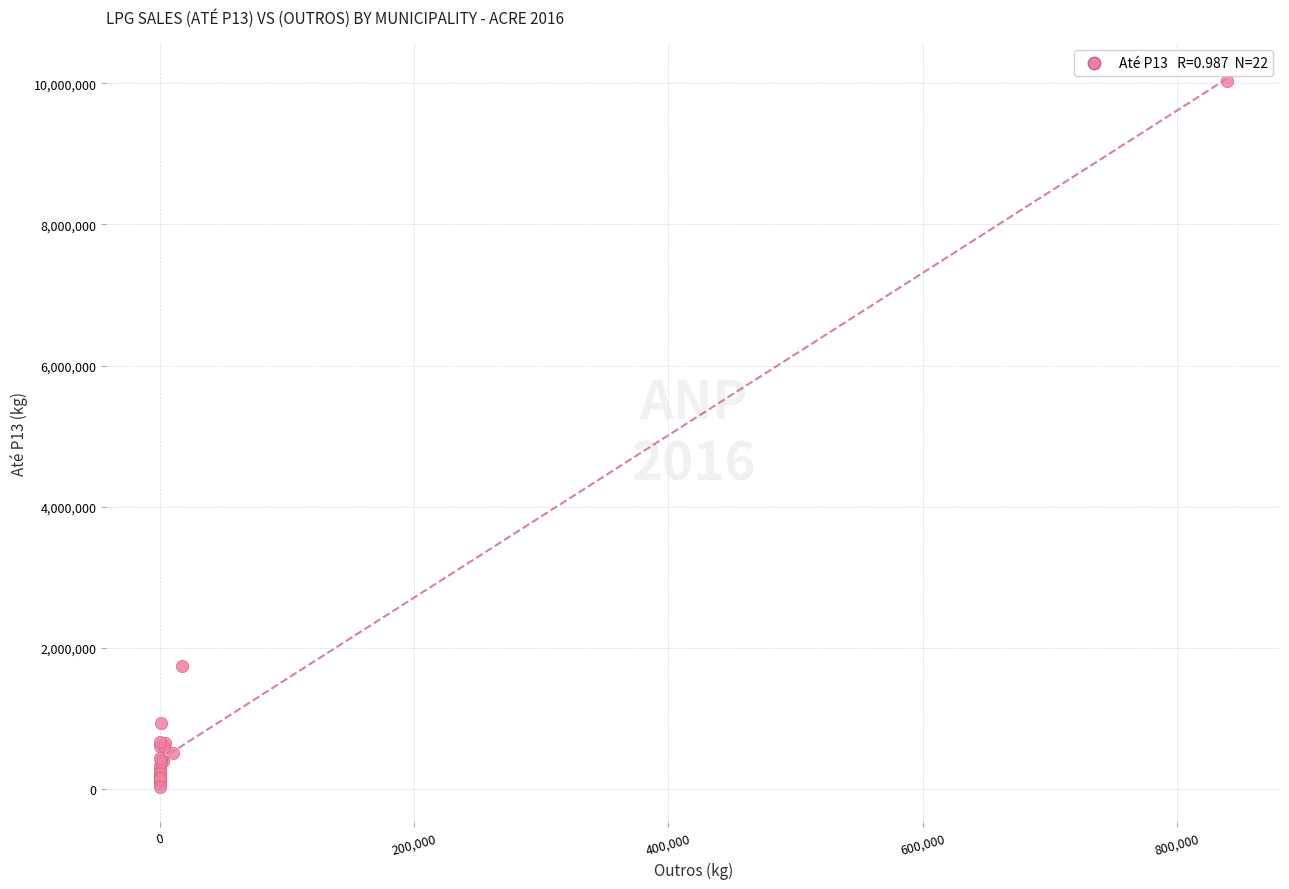

What Y value in the scatter plot is closest to 5032989?

1733505